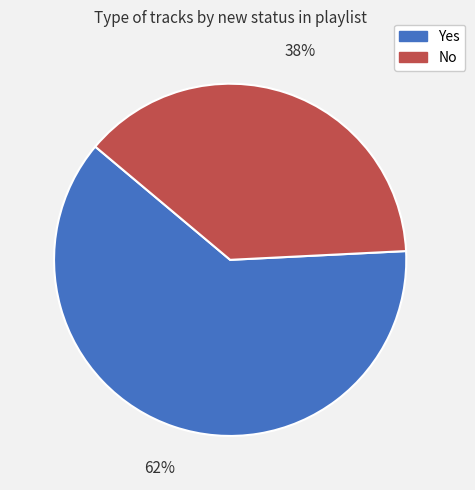

Do Yes and No together represent more than half of the pie?

Yes